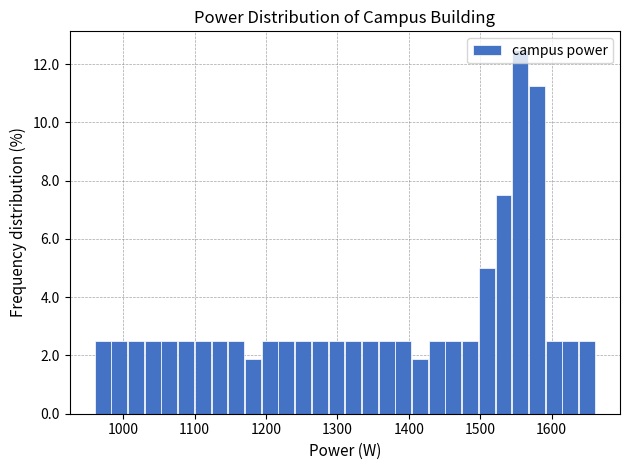

Around what value on the x-axis is the tallest bar? Give the approximate position of its centre, as read against the axis.

1560